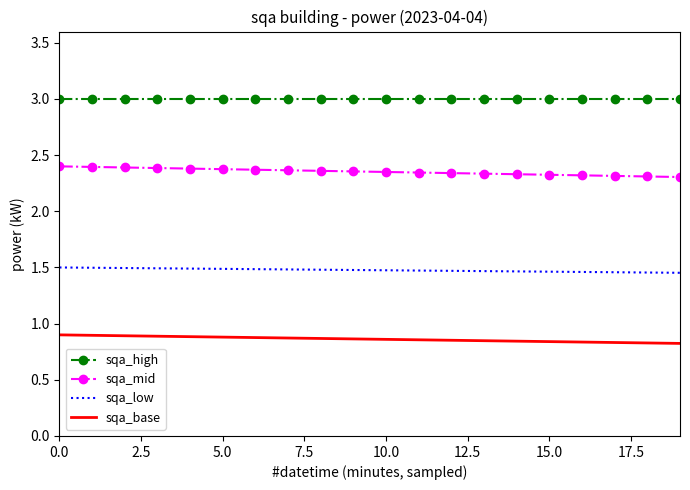

What are all the series names shown in the legend?

sqa_high, sqa_mid, sqa_low, sqa_base